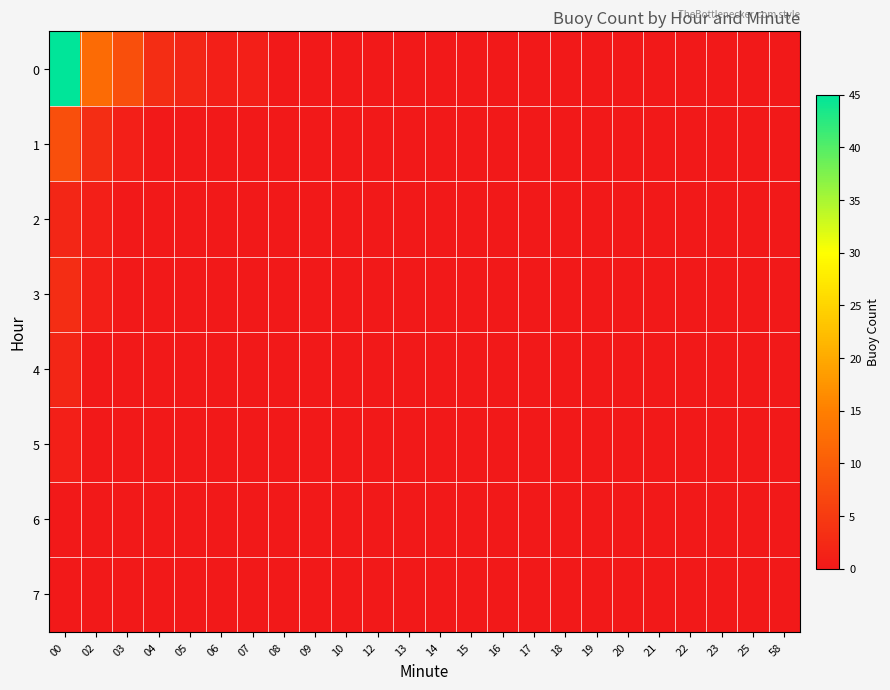

Reading right to left, transcribe all the data shown in this chart.

0: 58=0	25=0	23=0	22=0	21=0	20=0	19=0	18=0	17=0	16=0	15=0	14=0	13=0	12=0	10=0	09=0	08=0	07=1	06=1	05=2	04=3	03=8	02=12	00=45
1: 58=0	25=0	23=0	22=0	21=0	20=0	19=0	18=0	17=0	16=0	15=0	14=0	13=0	12=0	10=0	09=0	08=0	07=0	06=0	05=0	04=0	03=1	02=3	00=8
2: 58=0	25=0	23=0	22=0	21=0	20=0	19=0	18=0	17=0	16=0	15=0	14=0	13=0	12=0	10=0	09=0	08=0	07=0	06=0	05=0	04=0	03=0	02=1	00=2
3: 58=0	25=0	23=0	22=0	21=0	20=0	19=0	18=0	17=0	16=0	15=0	14=0	13=0	12=0	10=0	09=0	08=0	07=0	06=0	05=0	04=0	03=0	02=1	00=3
4: 58=0	25=0	23=0	22=0	21=0	20=0	19=0	18=0	17=0	16=0	15=0	14=0	13=0	12=0	10=0	09=0	08=0	07=0	06=0	05=0	04=0	03=0	02=0	00=2
5: 58=0	25=0	23=0	22=0	21=0	20=0	19=0	18=0	17=0	16=0	15=0	14=0	13=0	12=0	10=0	09=0	08=0	07=0	06=0	05=0	04=0	03=0	02=0	00=1
6: 58=0	25=0	23=0	22=0	21=0	20=0	19=0	18=0	17=0	16=0	15=0	14=0	13=0	12=0	10=0	09=0	08=0	07=0	06=0	05=0	04=0	03=0	02=0	00=0
7: 58=0	25=0	23=0	22=0	21=0	20=0	19=0	18=0	17=0	16=0	15=0	14=0	13=0	12=0	10=0	09=0	08=0	07=0	06=0	05=0	04=0	03=0	02=0	00=0